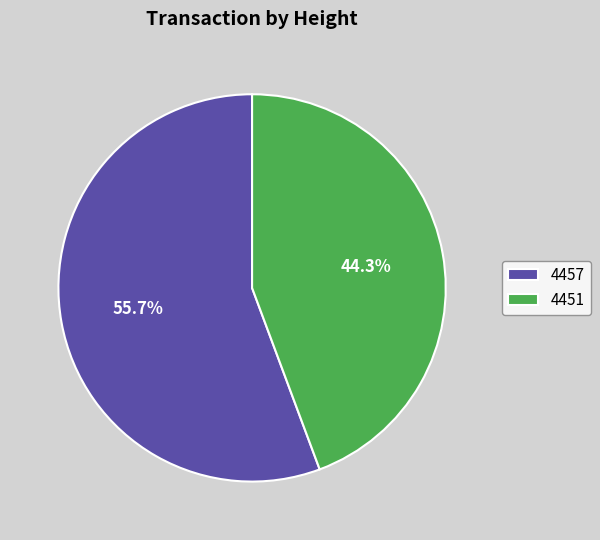

To the nearest percent, what portion does 4457 represent?

56%